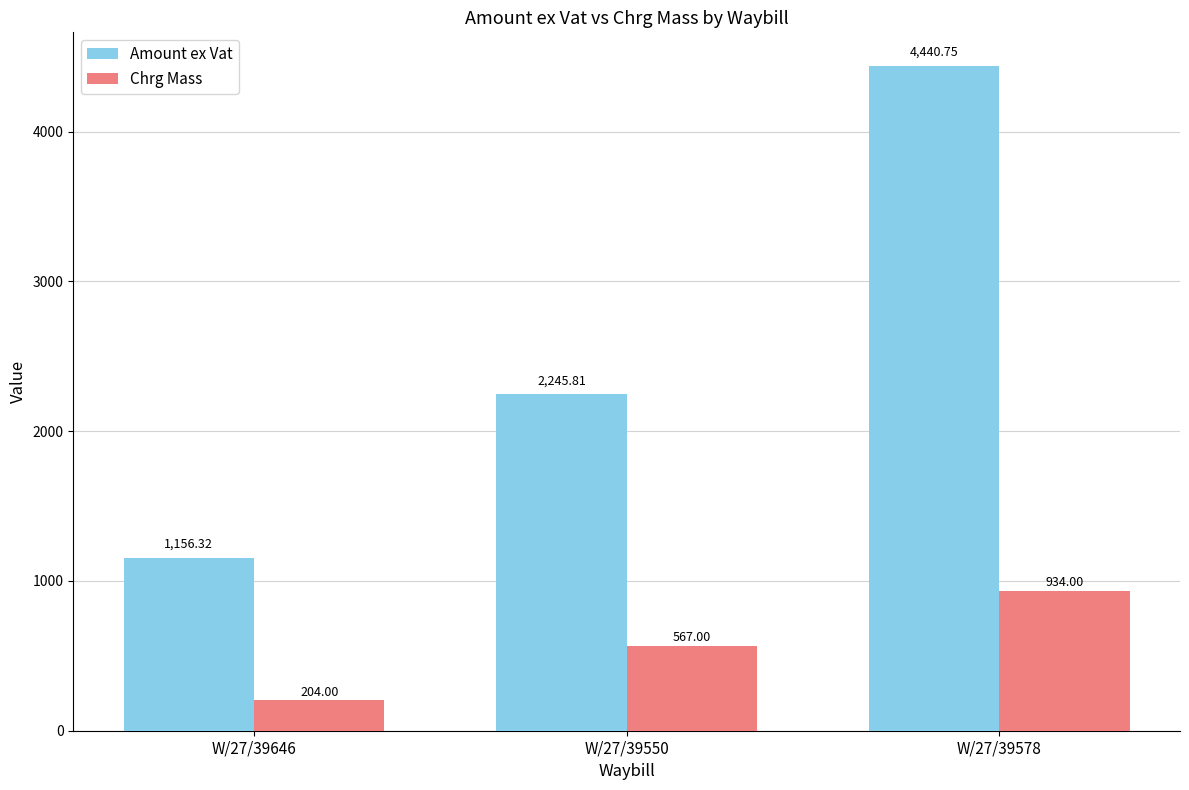

What are all the series names shown in the legend?

Amount ex Vat, Chrg Mass